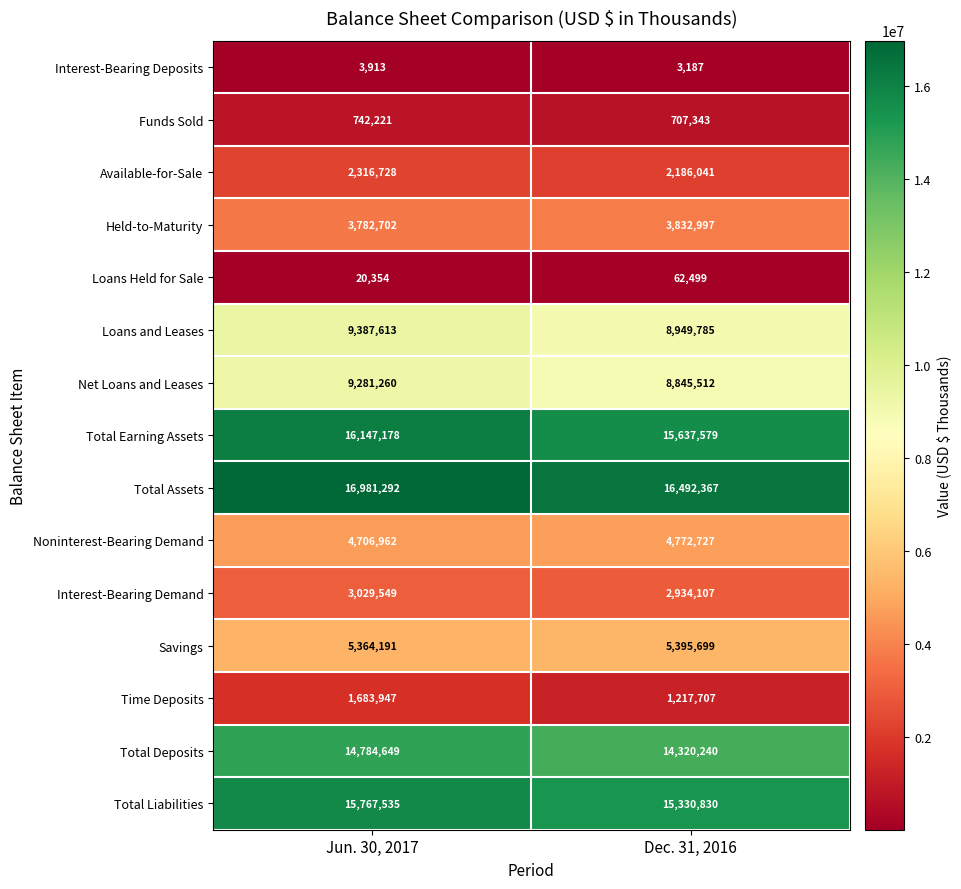

Reading right to left, extract all data points from this chart.

Interest-Bearing Deposits: Dec. 31, 2016=3187	Jun. 30, 2017=3913
Funds Sold: Dec. 31, 2016=707343	Jun. 30, 2017=742221
Available-for-Sale: Dec. 31, 2016=2186041	Jun. 30, 2017=2316728
Held-to-Maturity: Dec. 31, 2016=3832997	Jun. 30, 2017=3782702
Loans Held for Sale: Dec. 31, 2016=62499	Jun. 30, 2017=20354
Loans and Leases: Dec. 31, 2016=8949785	Jun. 30, 2017=9387613
Net Loans and Leases: Dec. 31, 2016=8845512	Jun. 30, 2017=9281260
Total Earning Assets: Dec. 31, 2016=15637579	Jun. 30, 2017=16147178
Total Assets: Dec. 31, 2016=16492367	Jun. 30, 2017=16981292
Noninterest-Bearing Demand: Dec. 31, 2016=4772727	Jun. 30, 2017=4706962
Interest-Bearing Demand: Dec. 31, 2016=2934107	Jun. 30, 2017=3029549
Savings: Dec. 31, 2016=5395699	Jun. 30, 2017=5364191
Time Deposits: Dec. 31, 2016=1217707	Jun. 30, 2017=1683947
Total Deposits: Dec. 31, 2016=14320240	Jun. 30, 2017=14784649
Total Liabilities: Dec. 31, 2016=15330830	Jun. 30, 2017=15767535